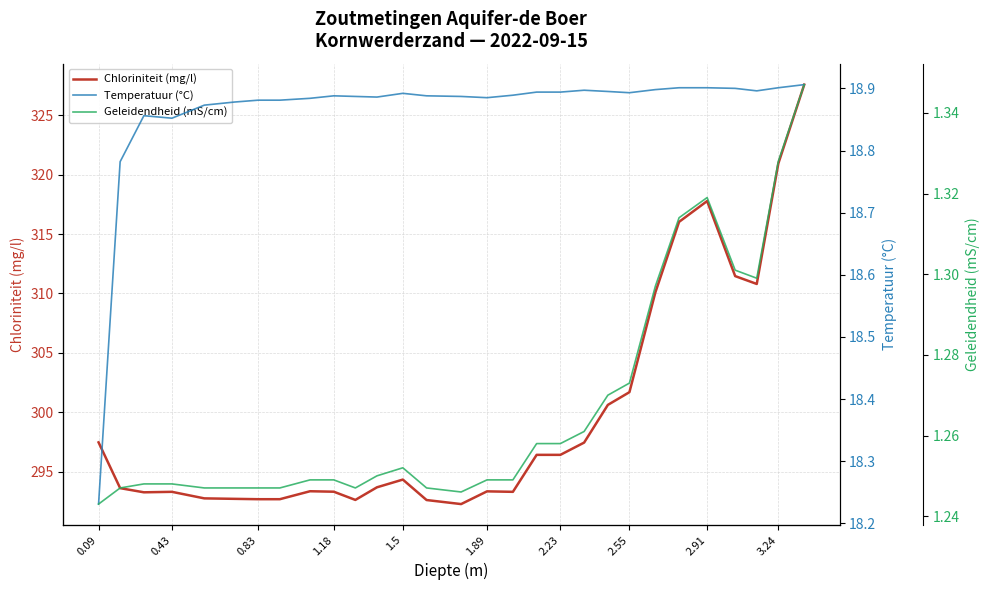

Where does the Chloriniteit (mg/l) series first go above 293?

0.09